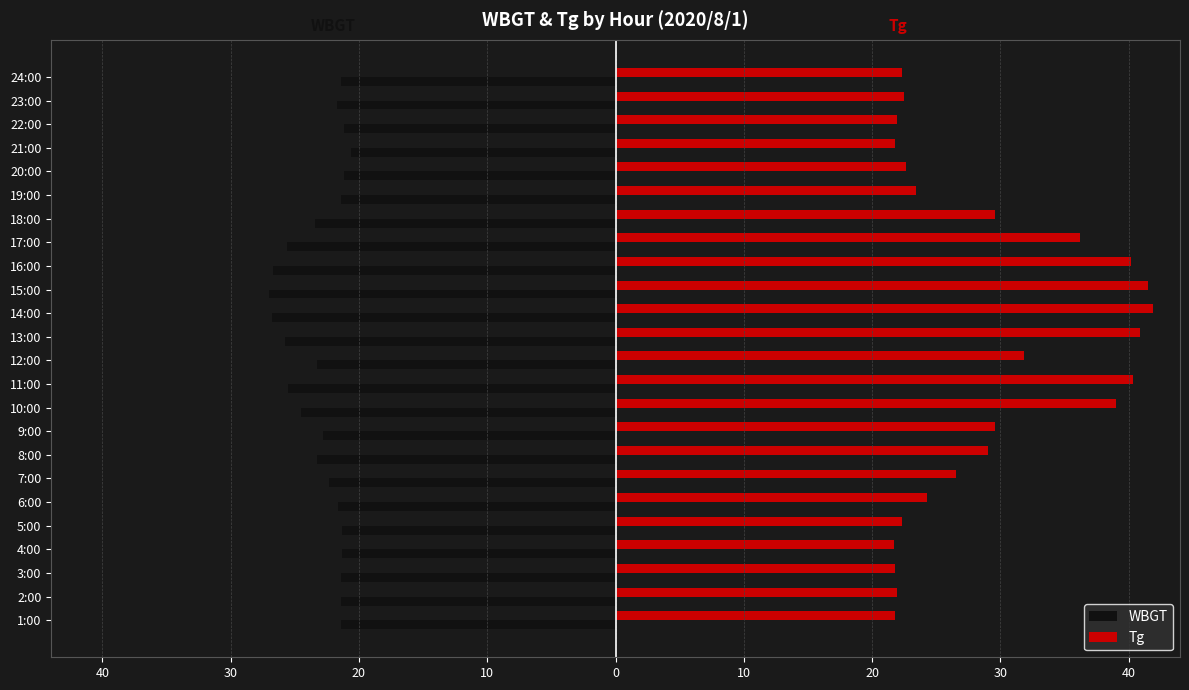

What are all the series names shown in the legend?

WBGT, Tg